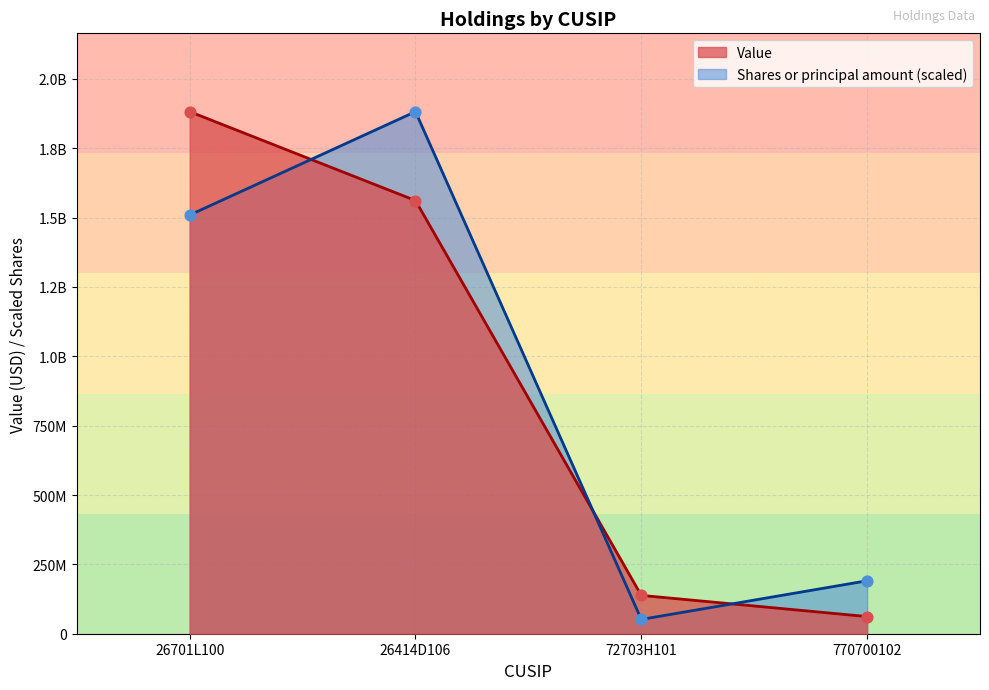

Which series reaches the minimum Y coordinate?

Shares or principal amount